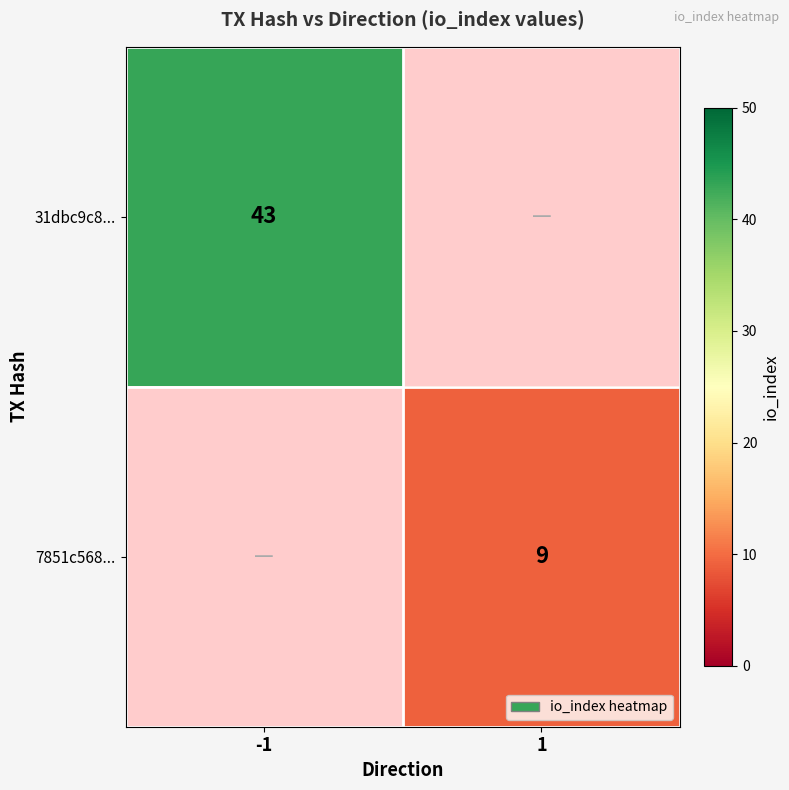

The value of 7851c568... at 1 is 15. True or false?

False